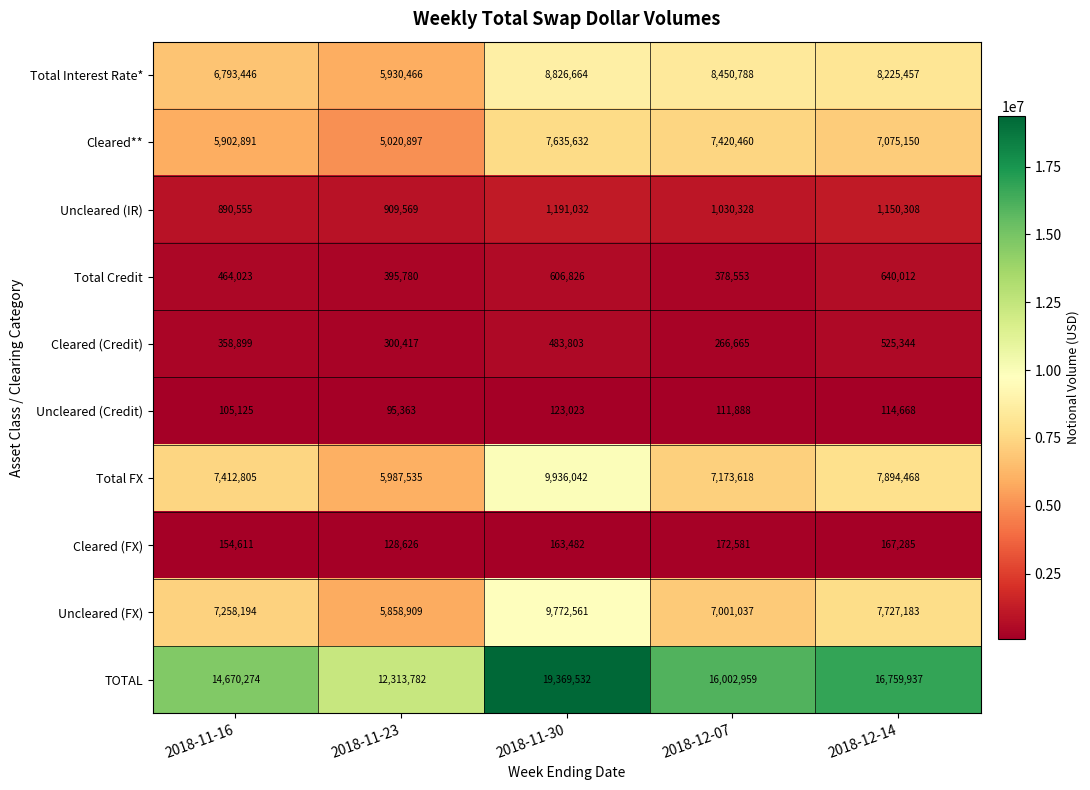

What is the sum of the Total Credit values at 2018-11-16 and 2018-12-07?

842576